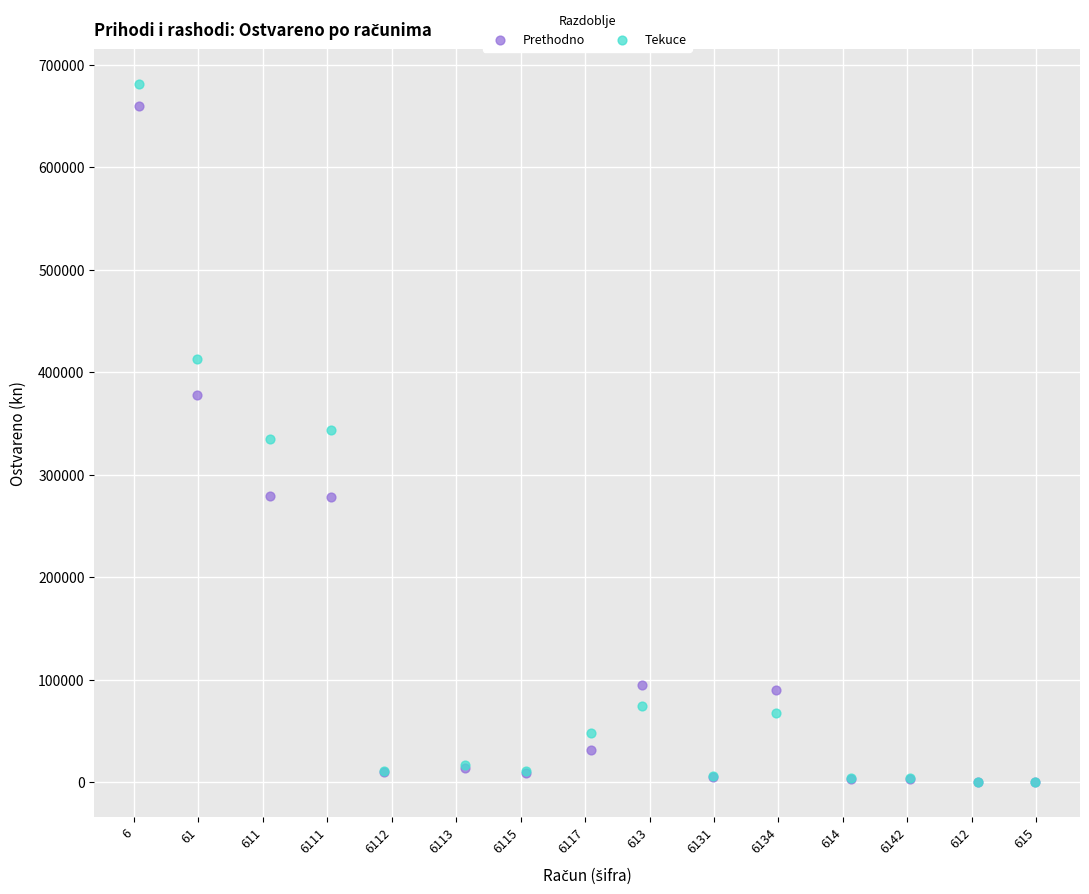

Which series reaches the maximum Y coordinate?

Tekuce